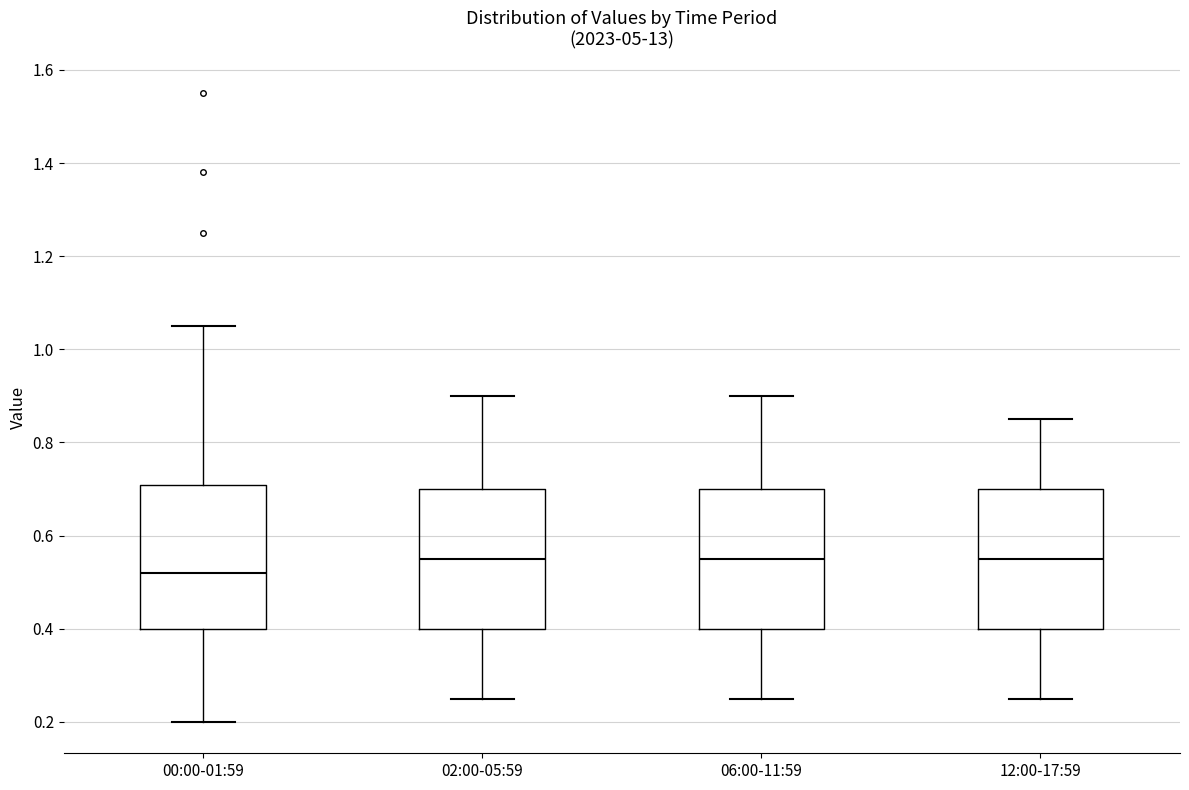

Which box has the lowest median line?

00:00-01:59